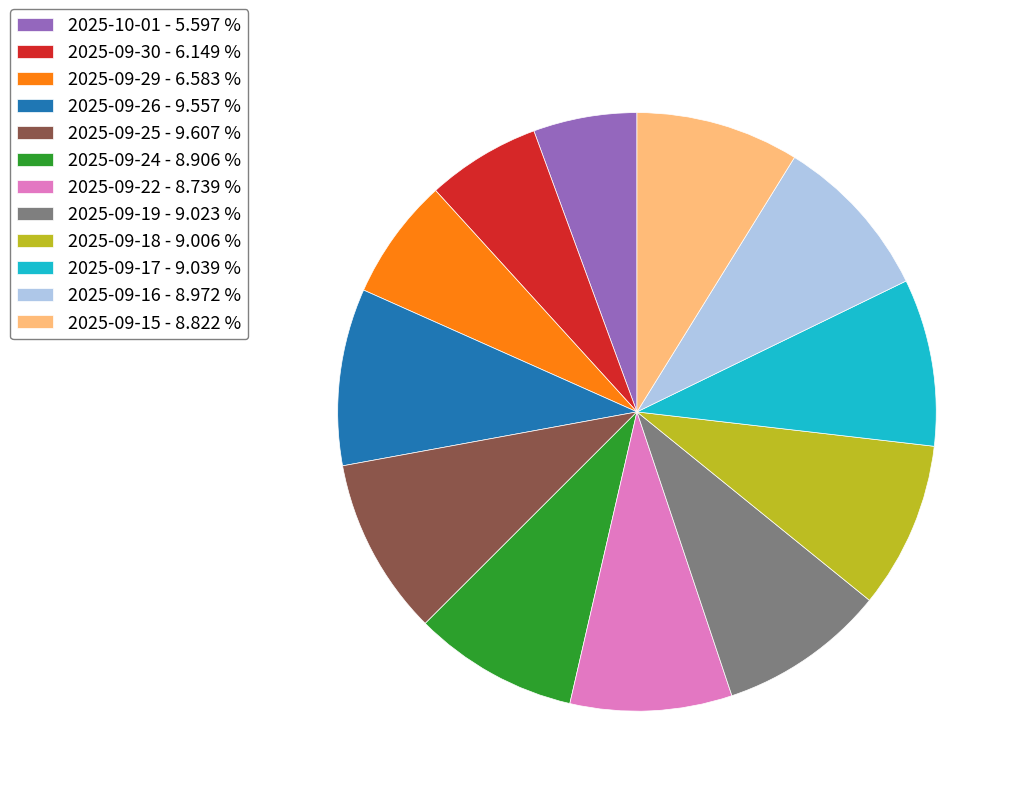

Is the sum of 2025-09-30 and 2025-10-01 greater than half?

No